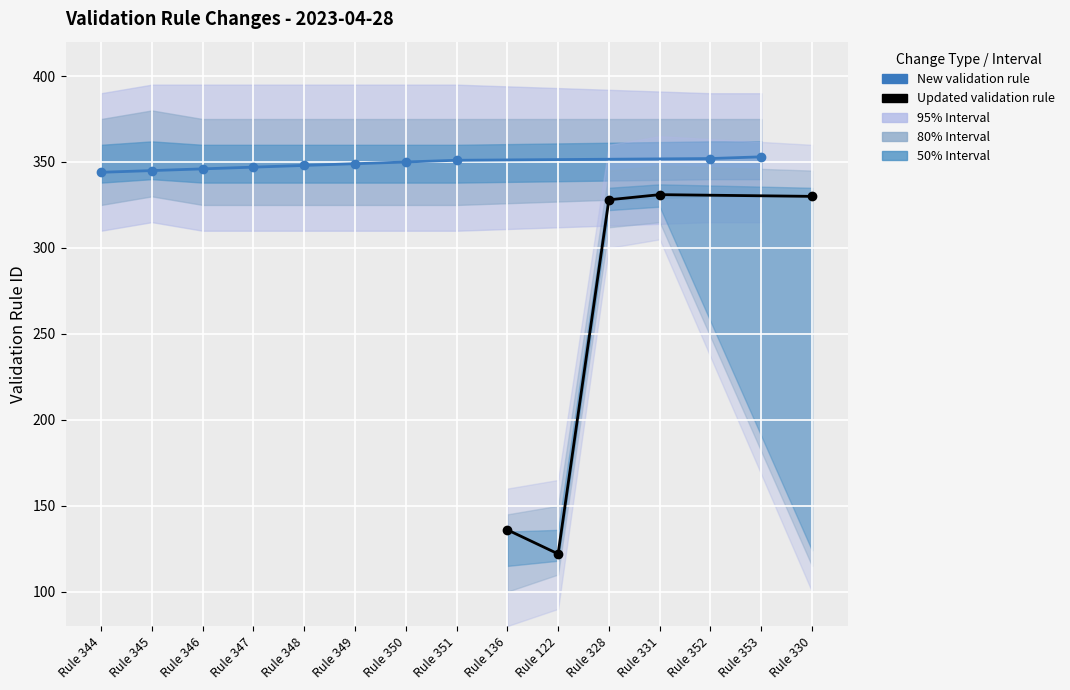

How many positive values does the Updated validation rule series have?

5